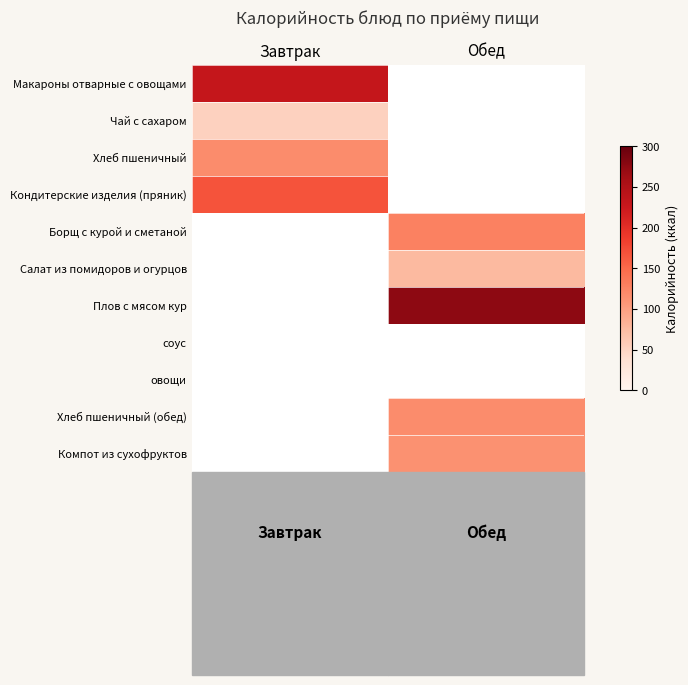

What is the maximum value shown in the chart?

276.0